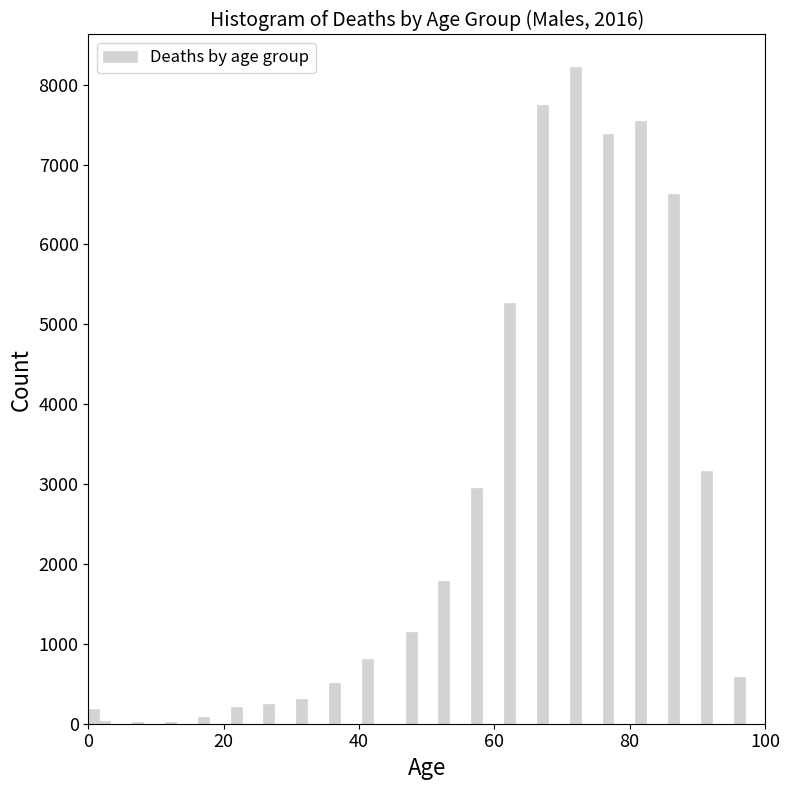

Around what value on the x-axis is the tallest bar? Give the approximate position of its centre, as read against the axis.

72